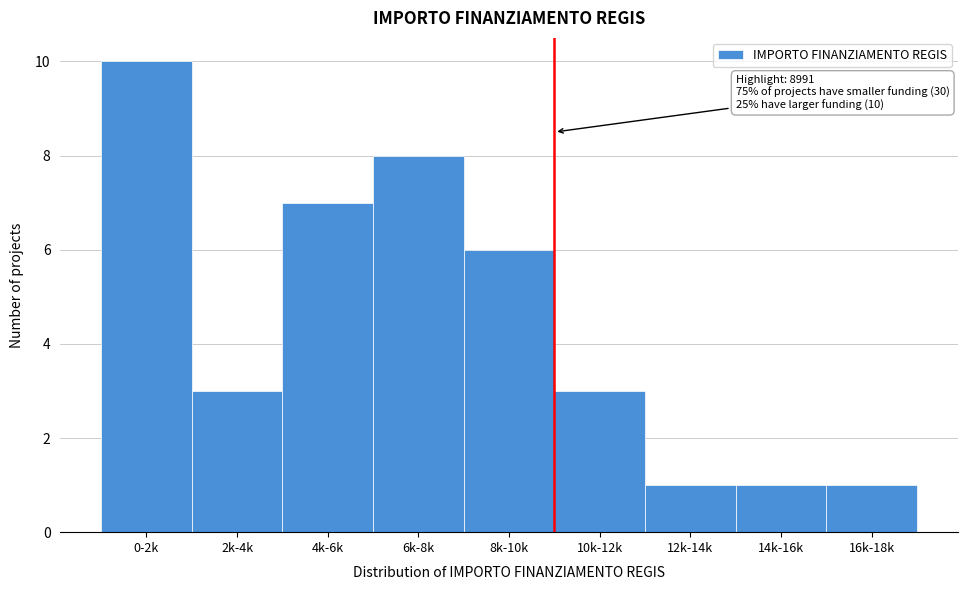

Reading left to right, extract all data points from this chart.

10	3	7	8	6	3	1	1	1